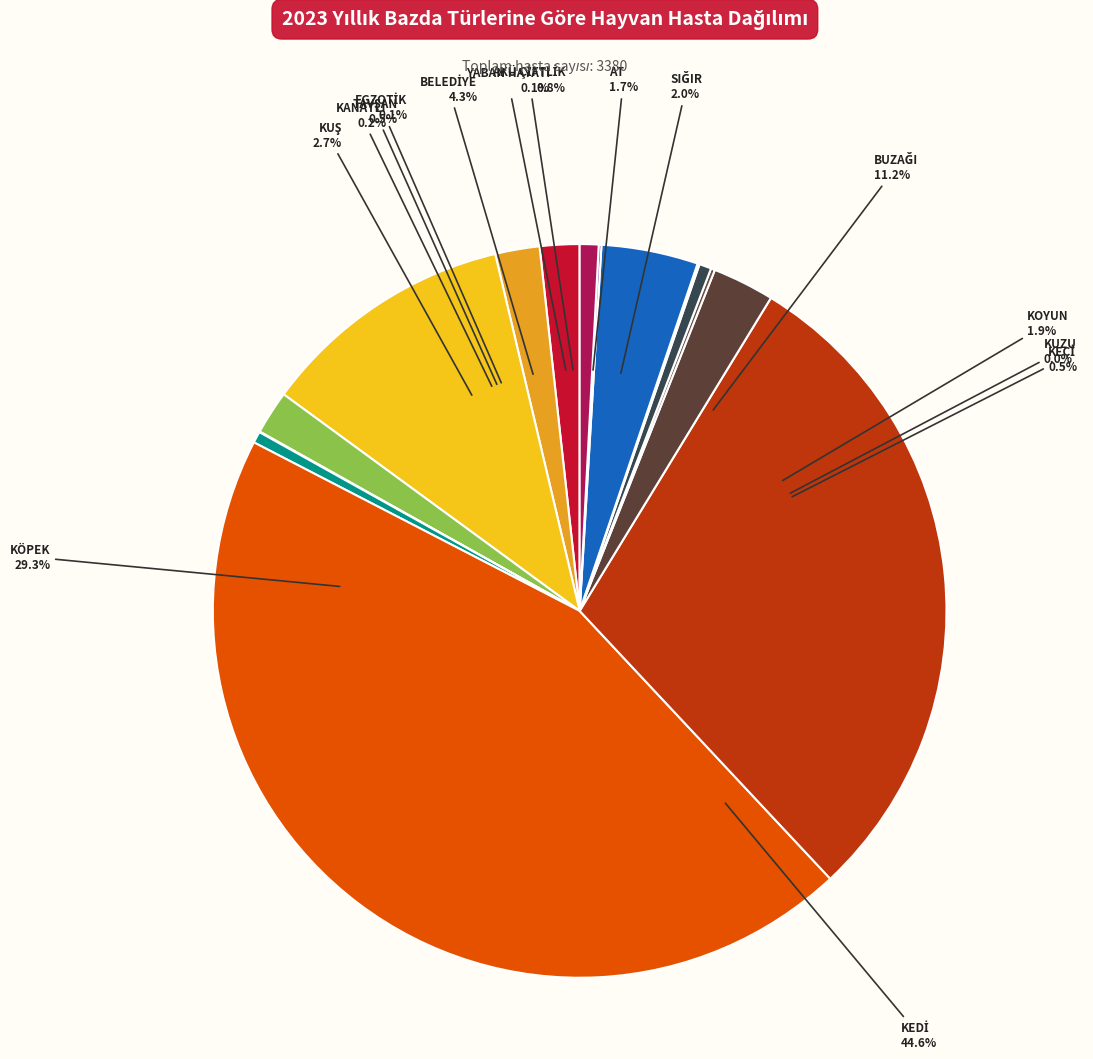

Rank the categories by value from lowest to highest.

KUZU, EGZOTİK, YABAN HAYATI, KANATLI, KEÇİ, TAVŞAN, AKÜ ÇİFTLİK, AT, KOYUN, SIĞIR, KUŞ, BELEDİYE, BUZAĞI, KÖPEK, KEDİ